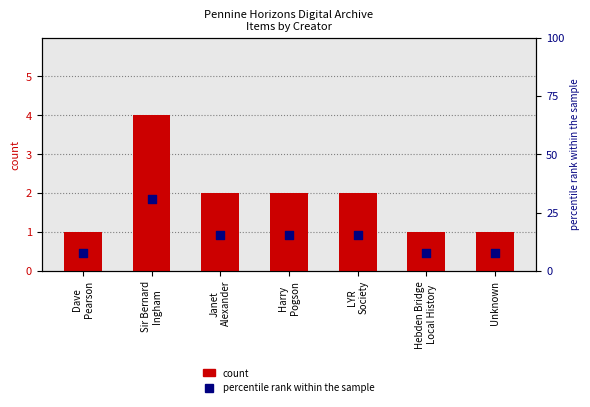

At how many categories does at least one series exceed 11?

4